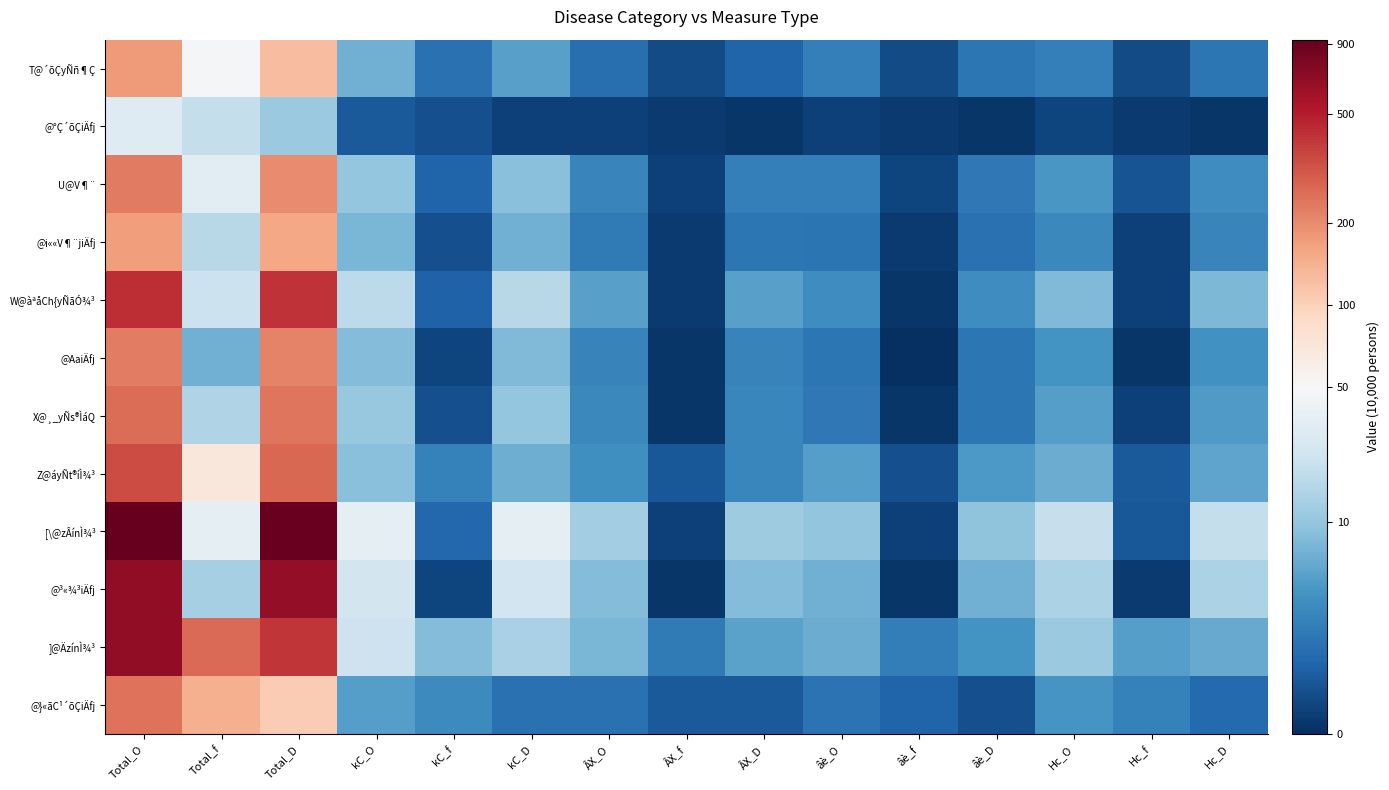

At kC_D, list the series in order from largest to smallest.

[\@zÂínÌ¾³, @³«¾³iÄfj, W@àªåCh{yÑãÓ¾³, ]@ÄzínÌ¾³, X@¸_yÑs®ÌáQ, U@V¶¨, @AaiÄfj, @i««V¶¨jiÄfj, Z@áyÑt®íÌ¾³, T@´õÇyÑñ¶Ç, @}«ãC¹´õÇiÄfj, @°Ç´õÇiÄfj